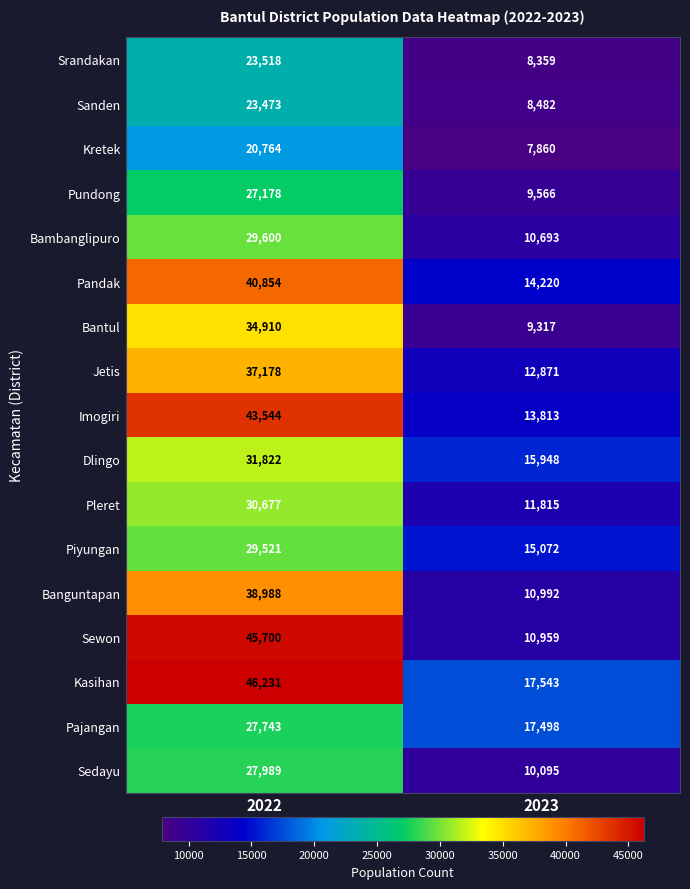

What is the difference between the highest and lowest values at 2022?

25467